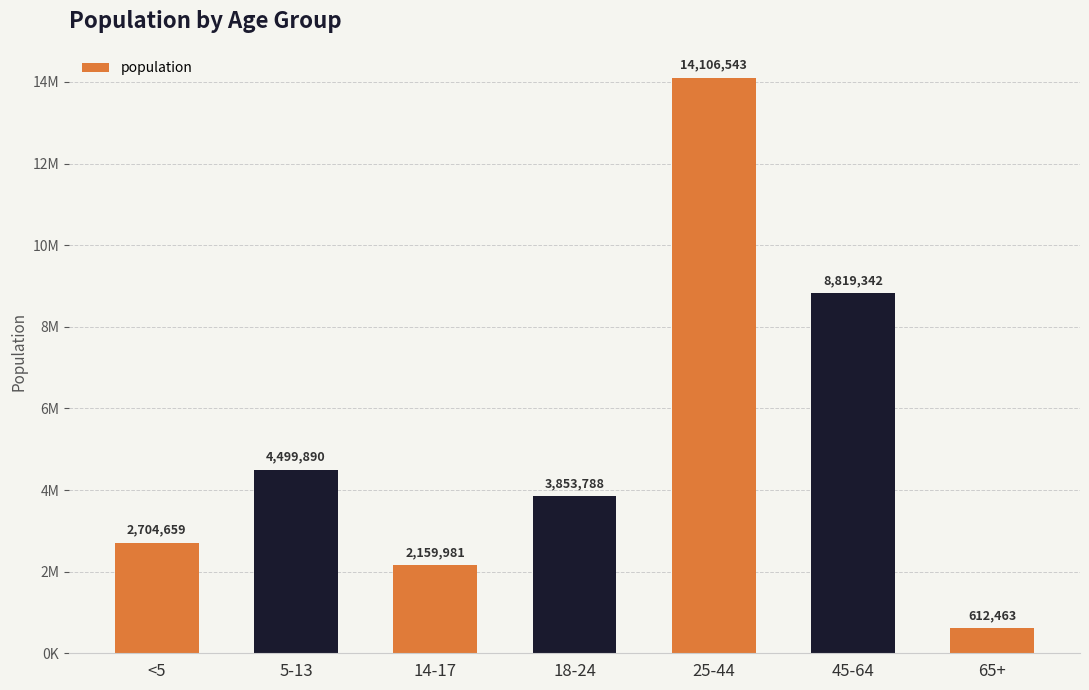

Does the chart contain any negative values?

No